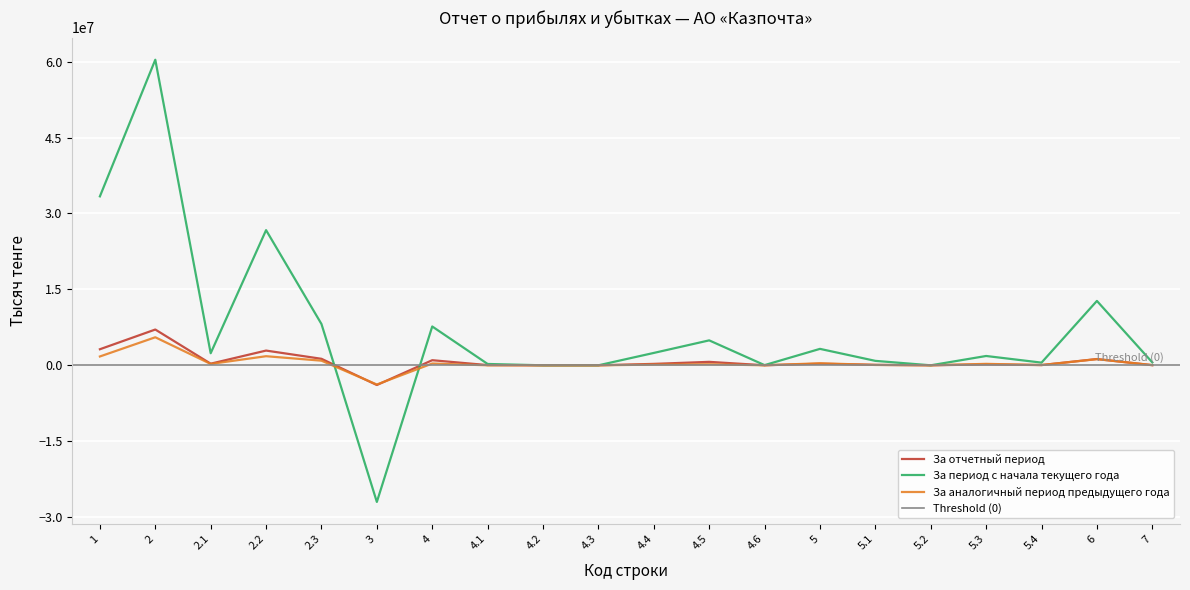

True or false: За отчетный период has a value of 0 at 4.3.

True